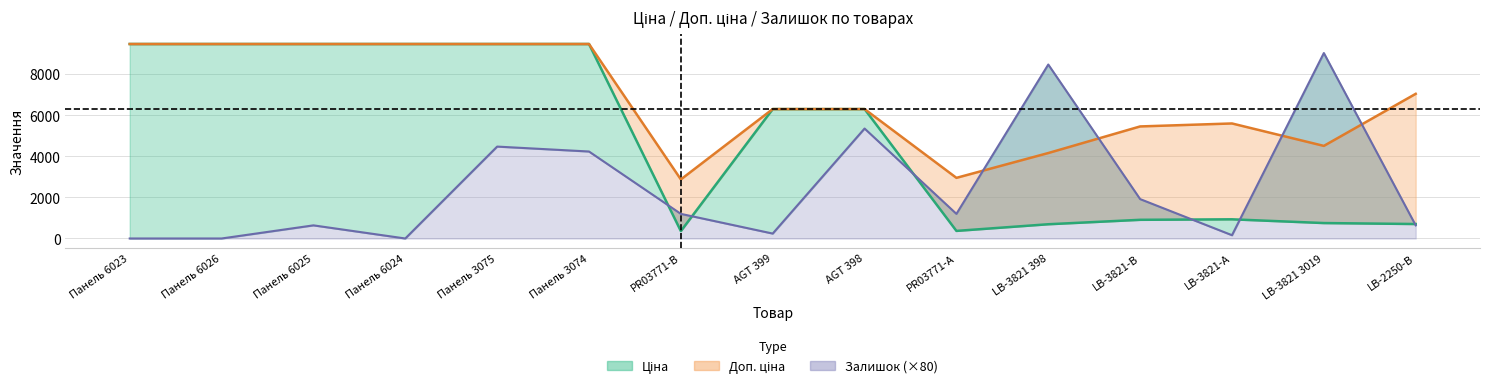

Where do Залишок and Ціна first cross each other?

Панель 3074 and PR03771-B